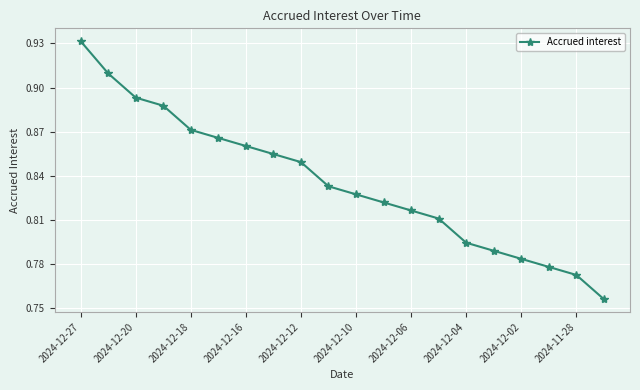

How many lines are shown in the chart?

1